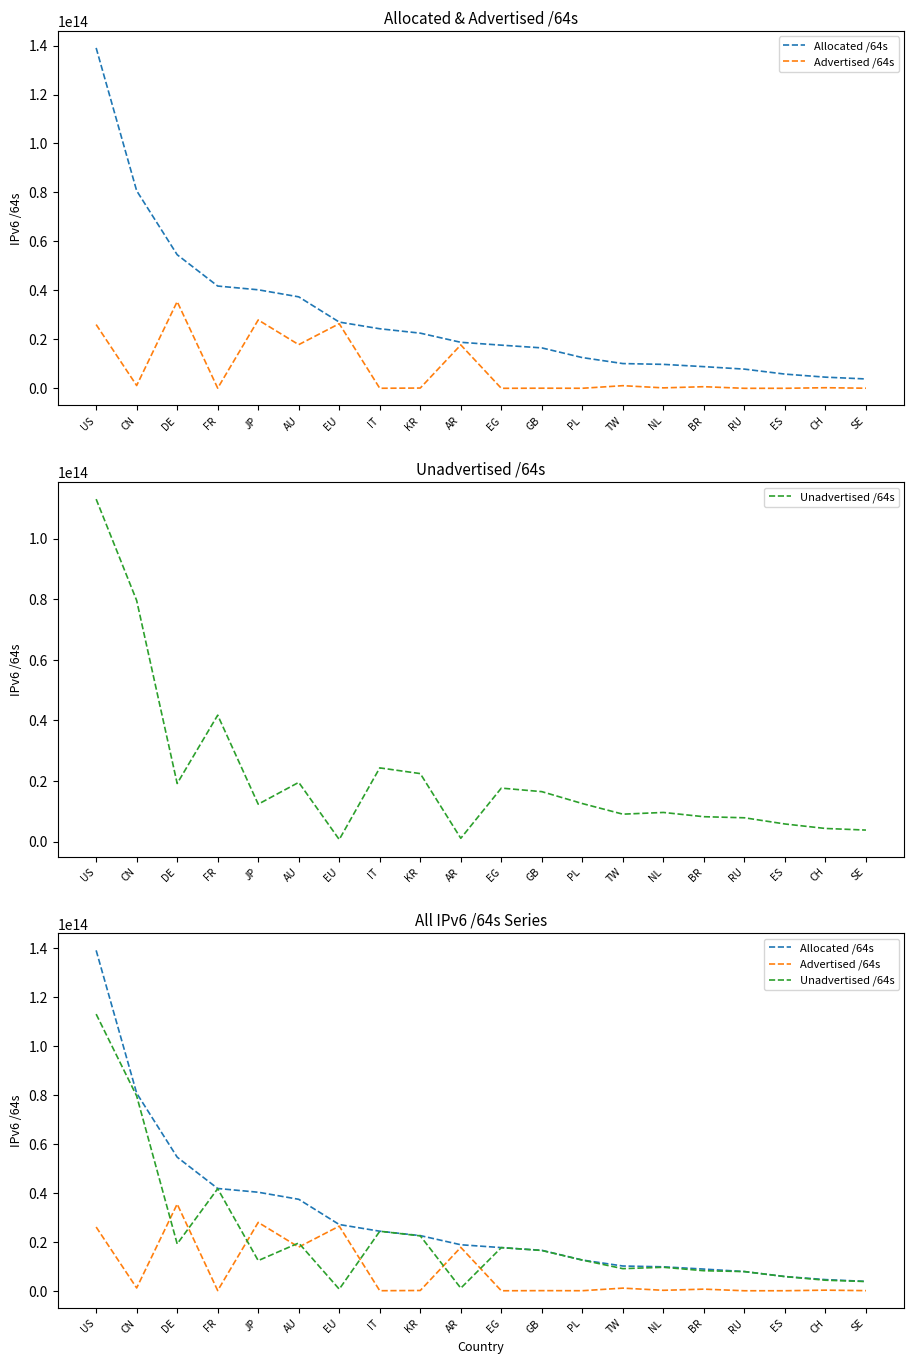

At which label does Advertised /64s reach its minimum?

EG